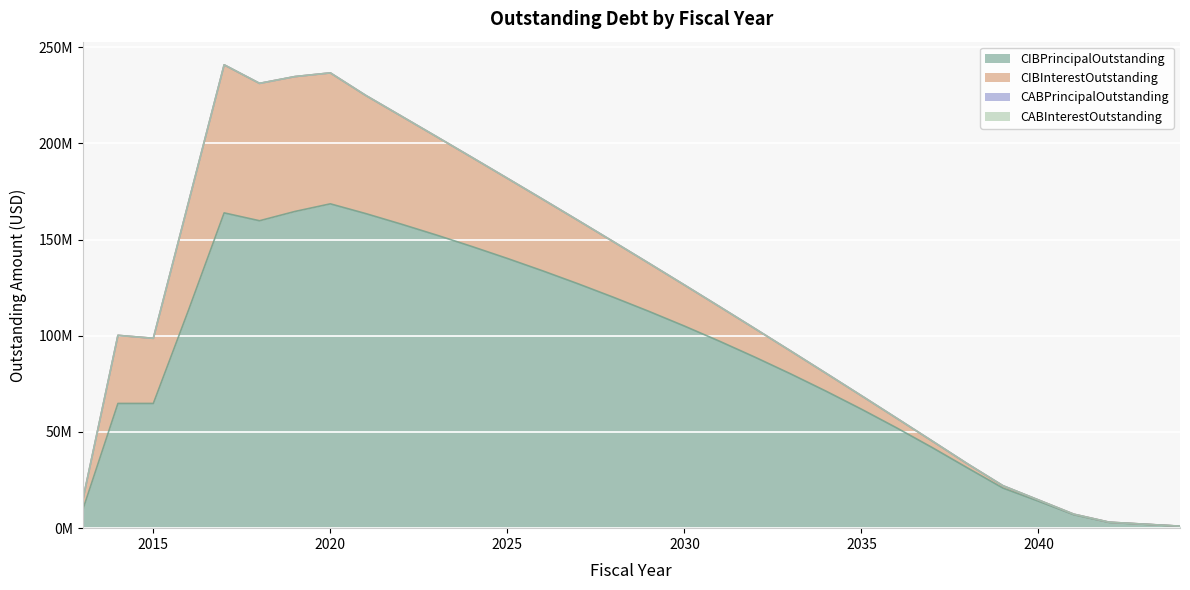

At 2023, list the series in order from largest to smallest.

CIBPrincipalOutstanding, CIBInterestOutstanding, CABPrincipalOutstanding, CABInterestOutstanding